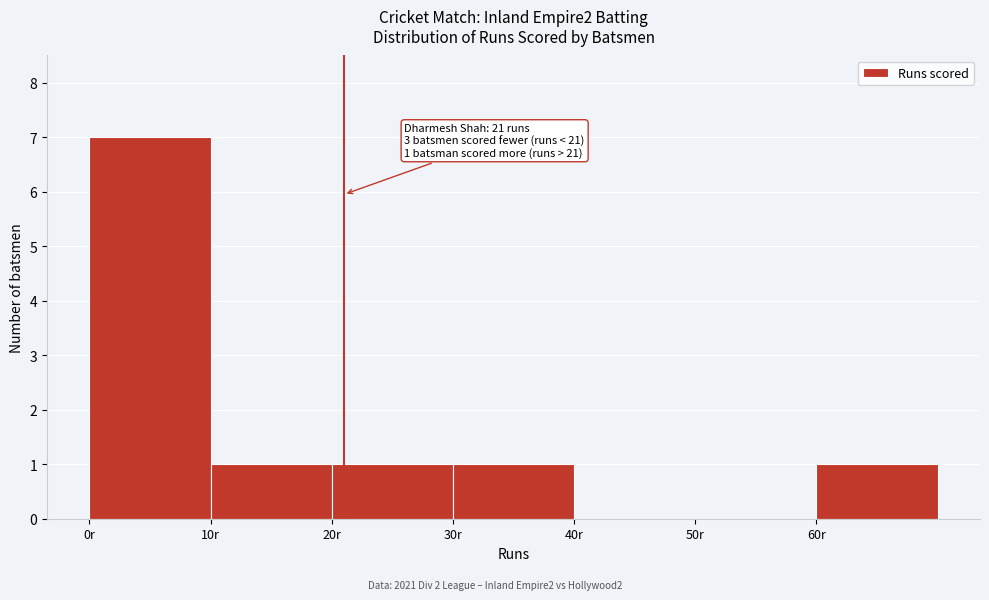

Over which range of the x-axis is the bar tallest?

0 to 10